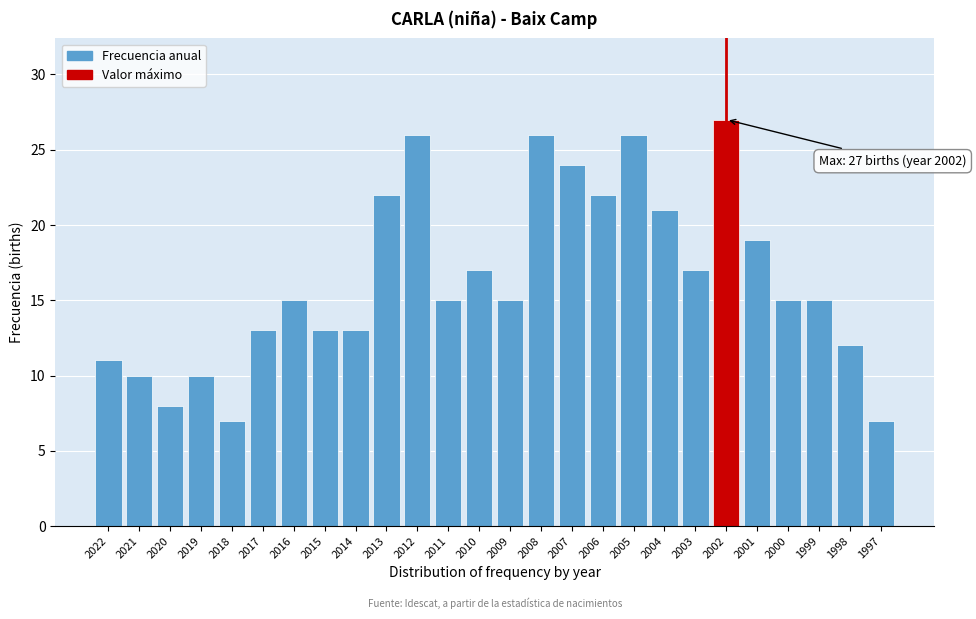

Reading left to right, transcribe all the data shown in this chart.

2022=11	2021=10	2020=8	2019=10	2018=7	2017=13	2016=15	2015=13	2014=13	2013=22	2012=26	2011=15	2010=17	2009=15	2008=26	2007=24	2006=22	2005=26	2004=21	2003=17	2002=27	2001=19	2000=15	1999=15	1998=12	1997=7